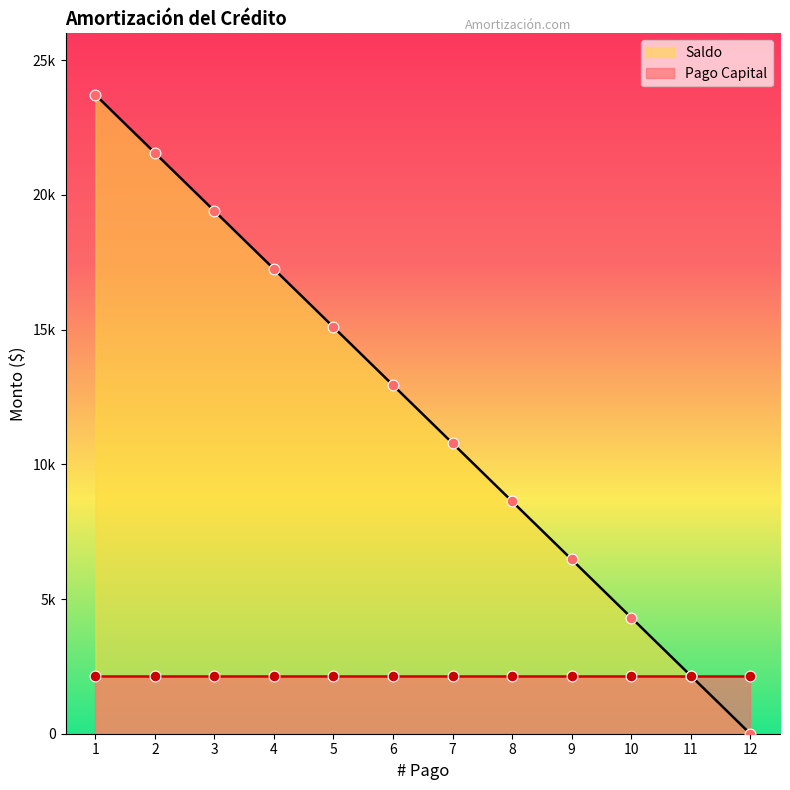

Approximately how many times larger is the value at 2 compared to 9?

3.3